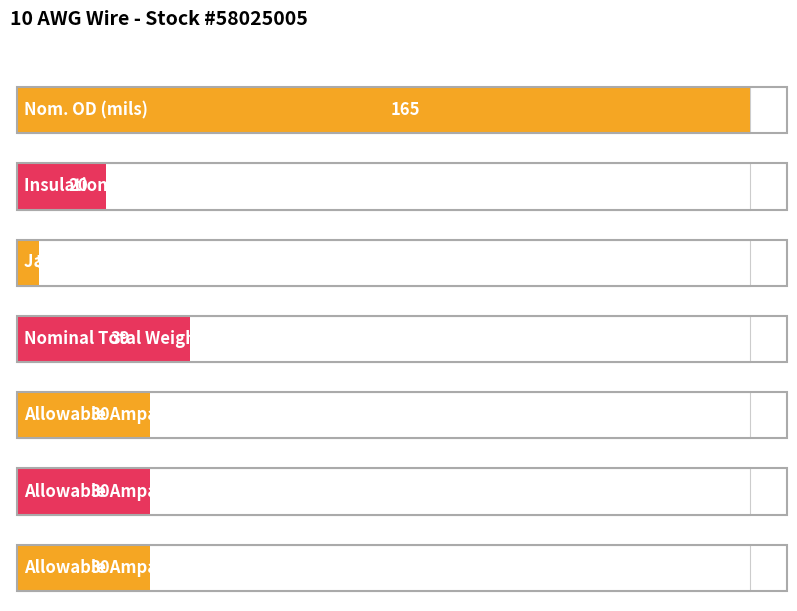

What is the maximum value shown in the chart?

165